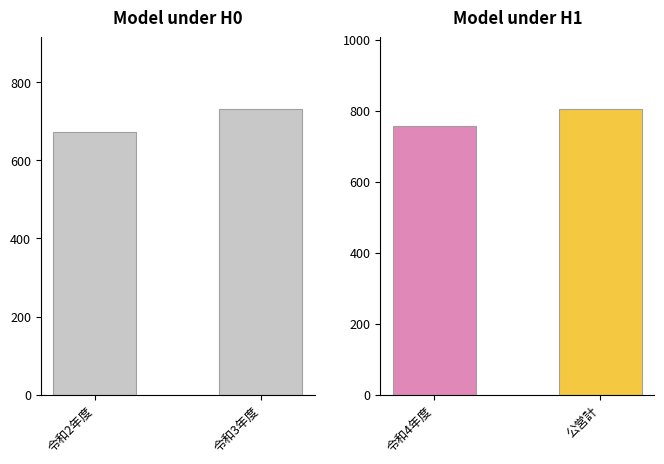

What is the label of the 1st bar from the left?

令和2年度